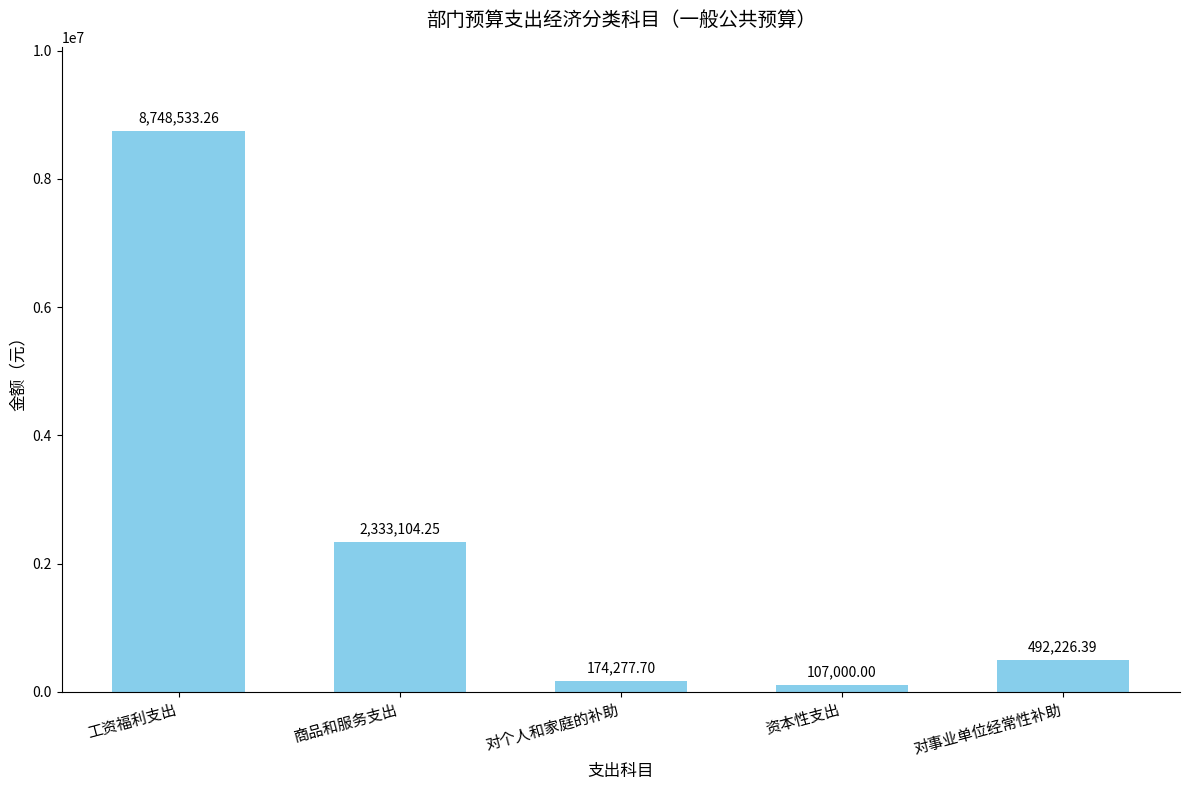

What is the label of the 3rd bar from the right?

对个人和家庭的补助